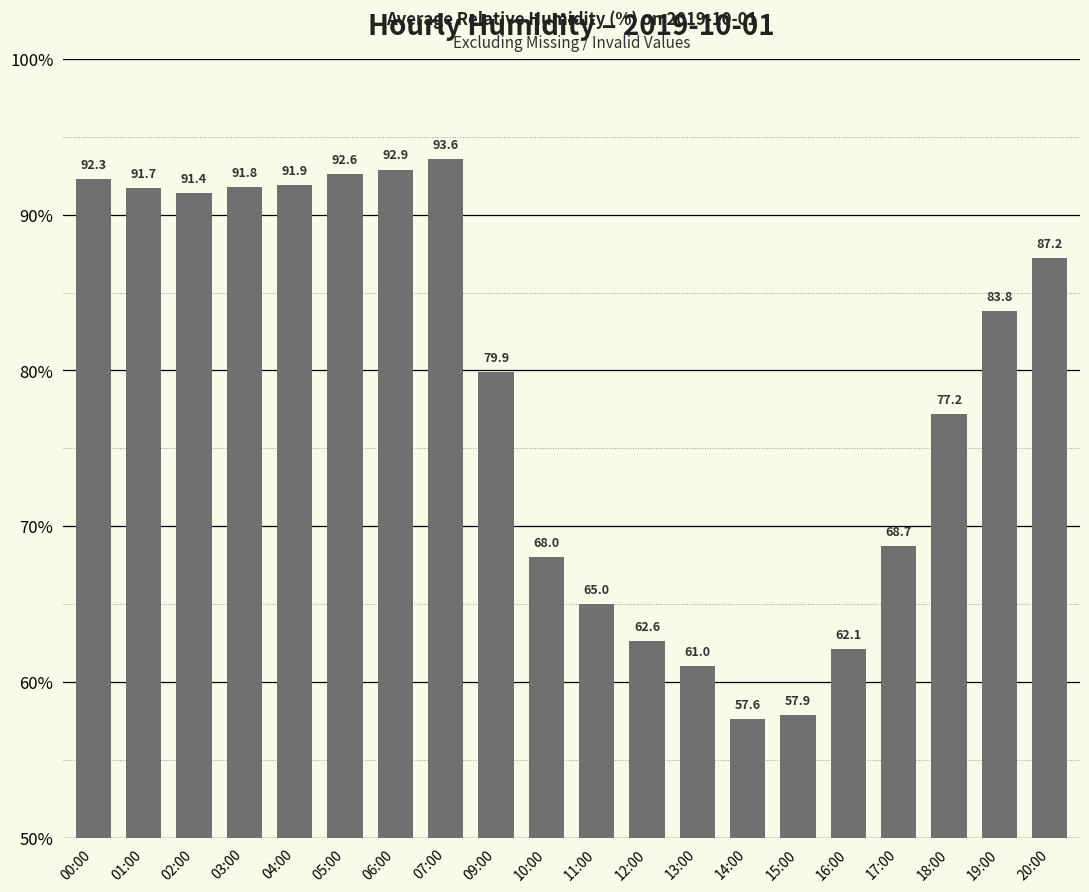

What is the value of the 6th bar from the left?

92.6